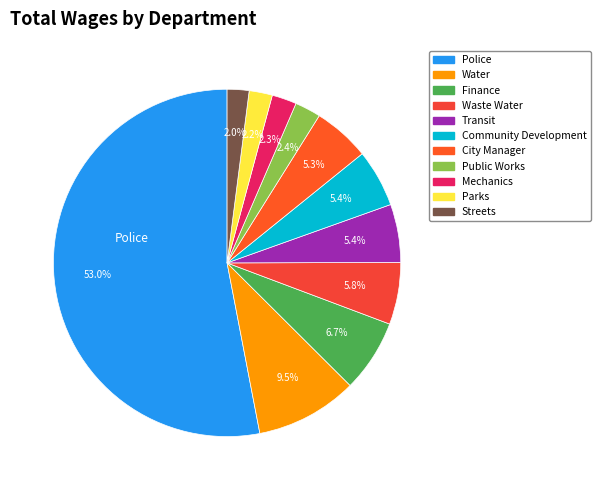

Which has a higher value, Police or City Manager?

Police